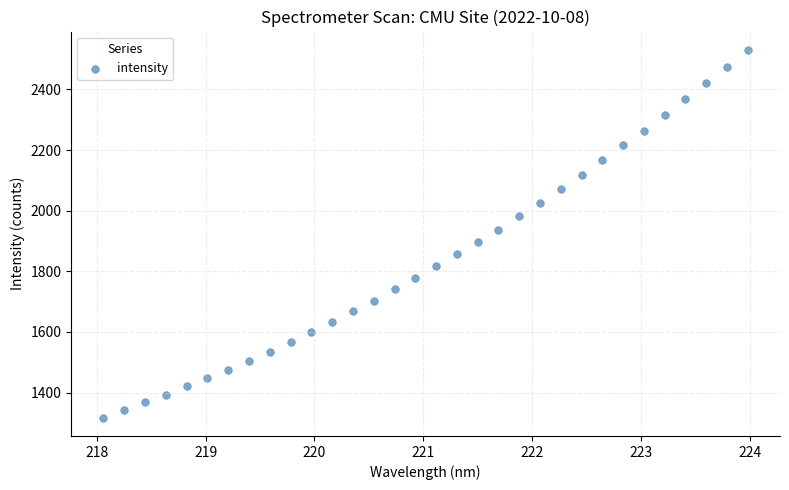

What is the range of Y values (max minus min)?

1213.3